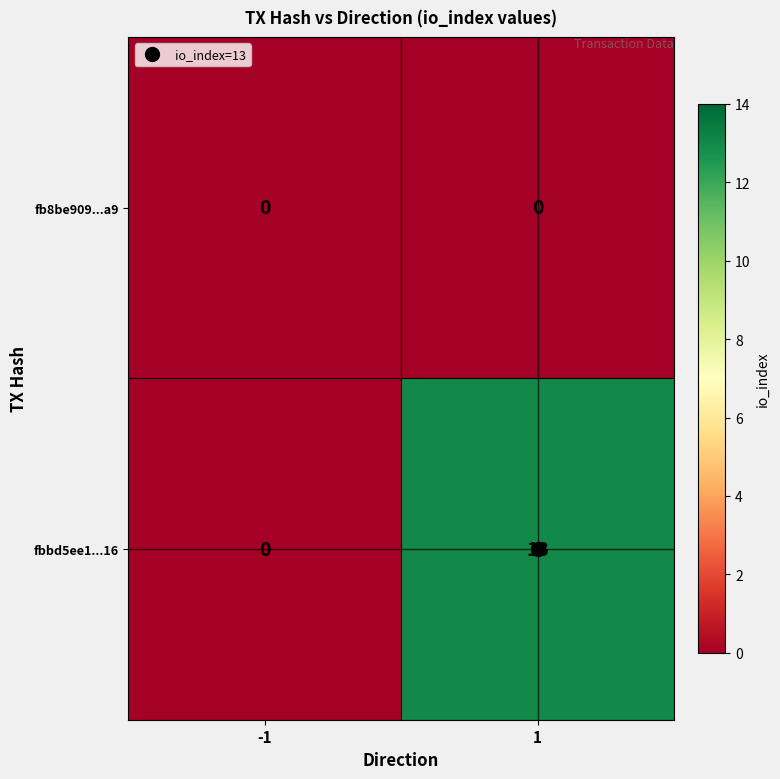

Rank the series by their maximum value, from highest to lowest.

fbbd5ee1...16, fb8be909...a9